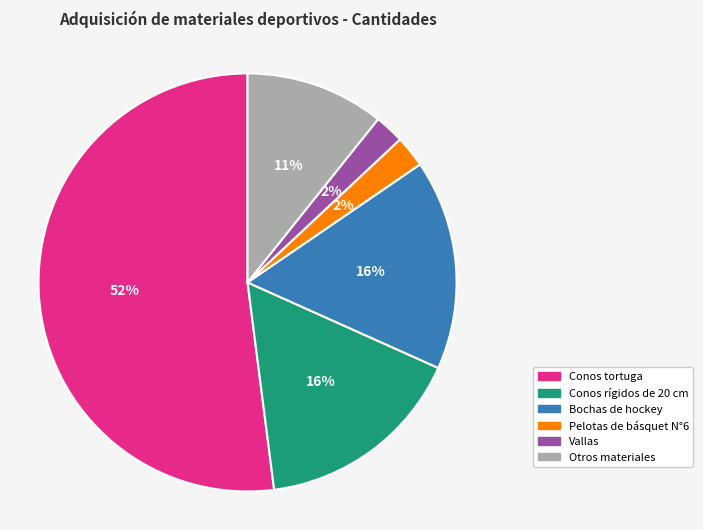

How many slices are in this pie chart?

6